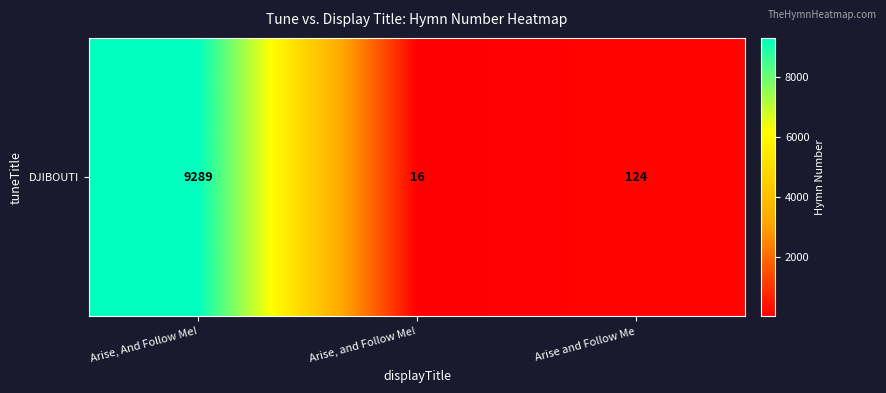

Where does the data first go above 124?

Arise, And Follow Me!